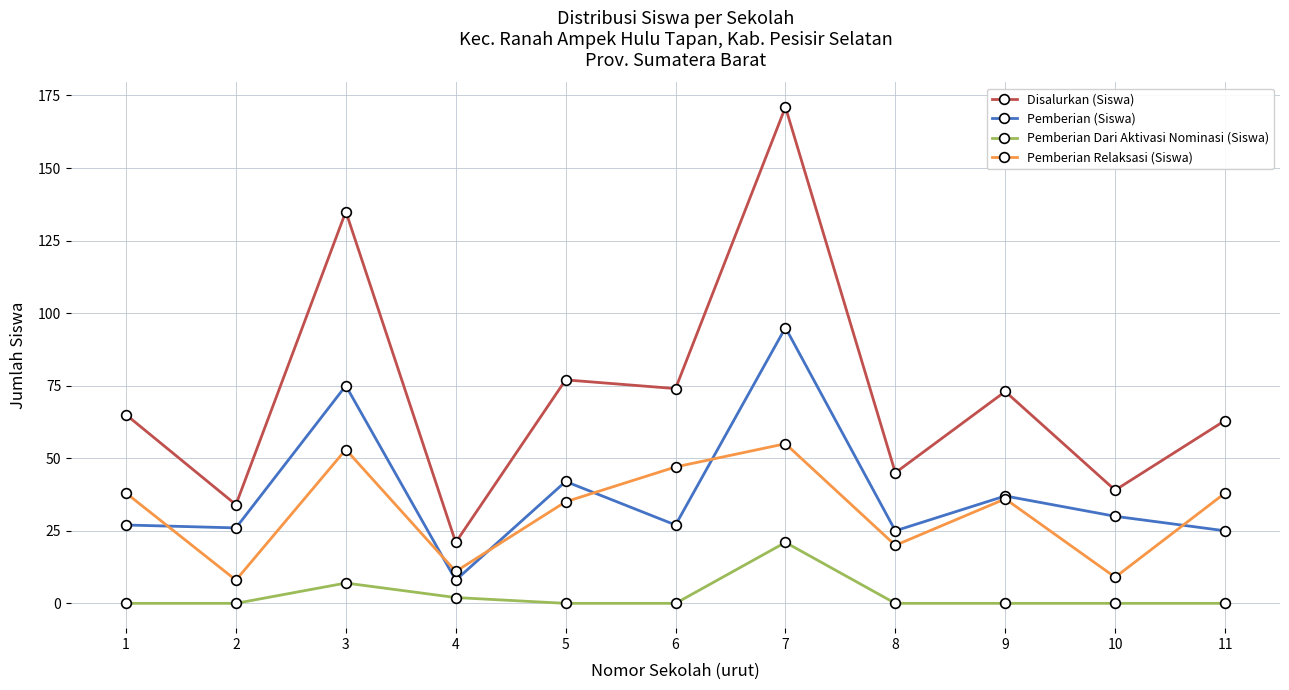

What is the value of the Pemberian Relaksasi (Siswa) point at the 3rd from the left?

53